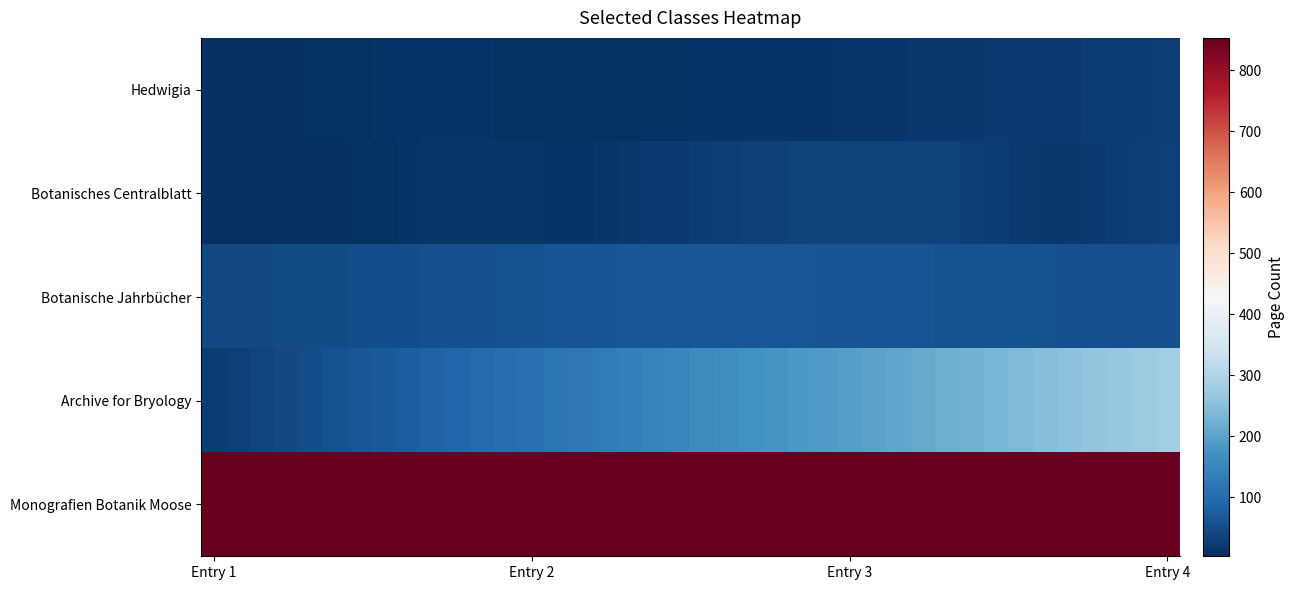

Reading right to left, what are all the values shown in this chart?

Hedwigia: 27.0	26.0	24.9	23.9	22.9	21.9	20.8	19.8	18.8	17.8	16.7	15.7	14.7	13.7	12.6	11.6	10.8	10.5	10.1	9.7	9.3	8.9	8.5	8.2	8.2	8.6	9.0	9.4	9.8	10.2	10.5	10.9	10.2	9.2	8.1	7.1	6.1	5.1	4.0	3.0
Botanisches Centralblatt: 32.0	28.7	25.4	22.2	18.9	16.5	20.6	24.7	28.8	32.9	35.9	35.7	35.5	35.3	35.1	34.2	31.9	29.6	27.4	25.1	22.8	20.3	17.8	15.4	12.9	12.5	13.3	14.2	15.0	15.8	14.2	11.7	9.2	6.8	4.3	4.2	4.4	4.6	4.8	5.0
Botanische Jahrbücher: 53.0	53.7	54.3	55.0	55.7	56.3	57.0	57.7	58.3	59.0	59.7	60.3	61.0	61.7	62.3	63.0	63.7	64.3	65.0	65.7	65.4	64.2	63.1	61.9	60.7	59.5	58.3	57.2	56.0	54.8	53.6	52.4	51.3	50.1	48.9	47.7	46.5	45.4	44.2	43.0
Archive for Bryology: 280.0	273.5	267.0	260.5	253.9	247.4	240.9	234.4	227.9	221.4	214.9	208.4	201.8	195.3	188.8	182.3	175.8	169.3	162.8	156.3	149.7	143.2	136.7	130.2	123.7	117.2	110.7	104.2	97.6	91.1	84.6	78.1	71.6	65.1	58.6	52.1	45.5	39.0	32.5	26.0
Monografien Botanik Moose: 853.0	853.0	853.0	853.0	853.0	853.0	853.0	853.0	853.0	853.0	853.0	853.0	853.0	853.0	853.0	853.0	853.0	853.0	853.0	853.0	853.0	853.0	853.0	853.0	853.0	853.0	853.0	853.0	853.0	853.0	853.0	853.0	853.0	853.0	853.0	853.0	853.0	853.0	853.0	853.0